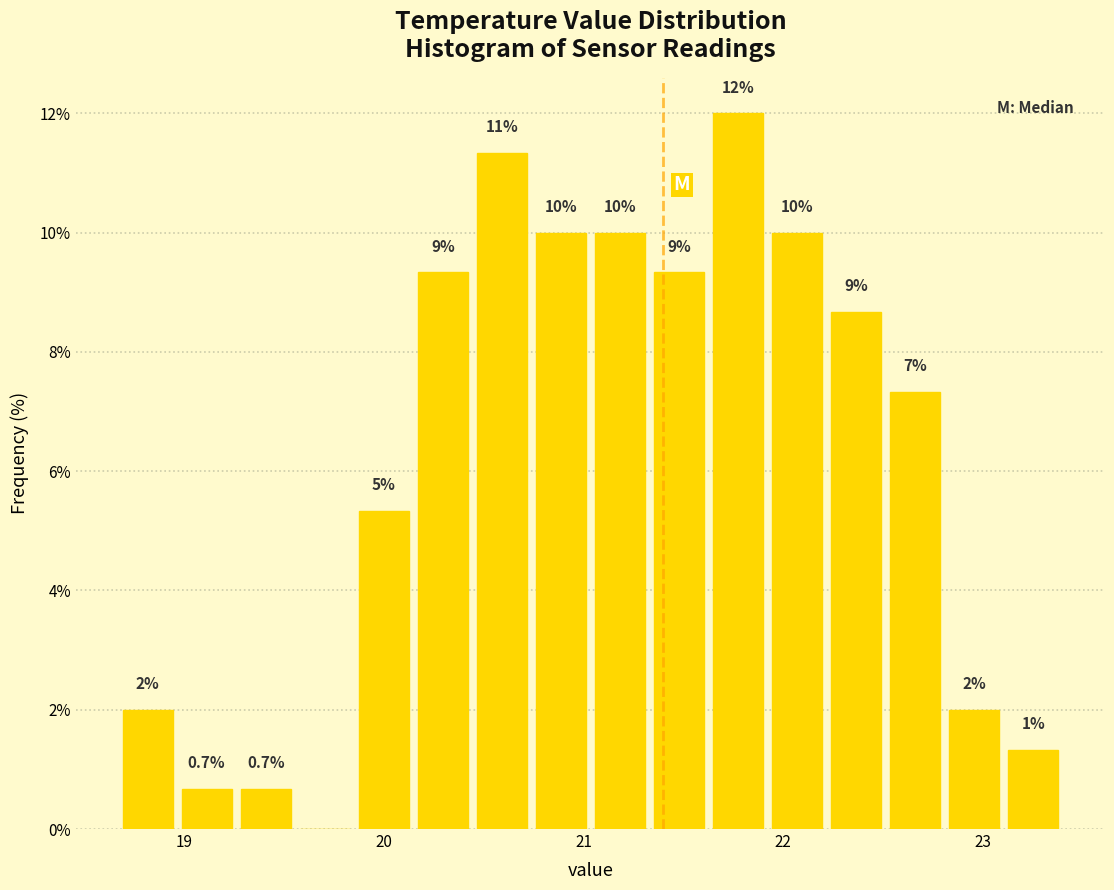

Read against the x-axis, roughly where is the centre of the tallest bar?

21.8